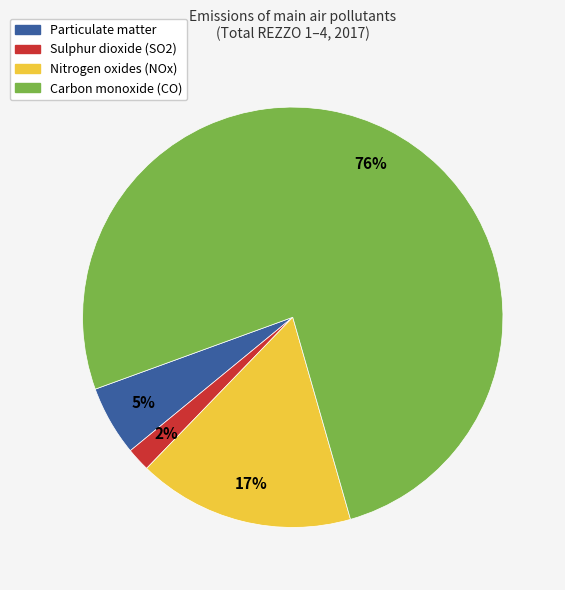

Rank the categories by value from highest to lowest.

Carbon monoxide (CO), Nitrogen oxides (NOx), Particulate matter, Sulphur dioxide (SO2)